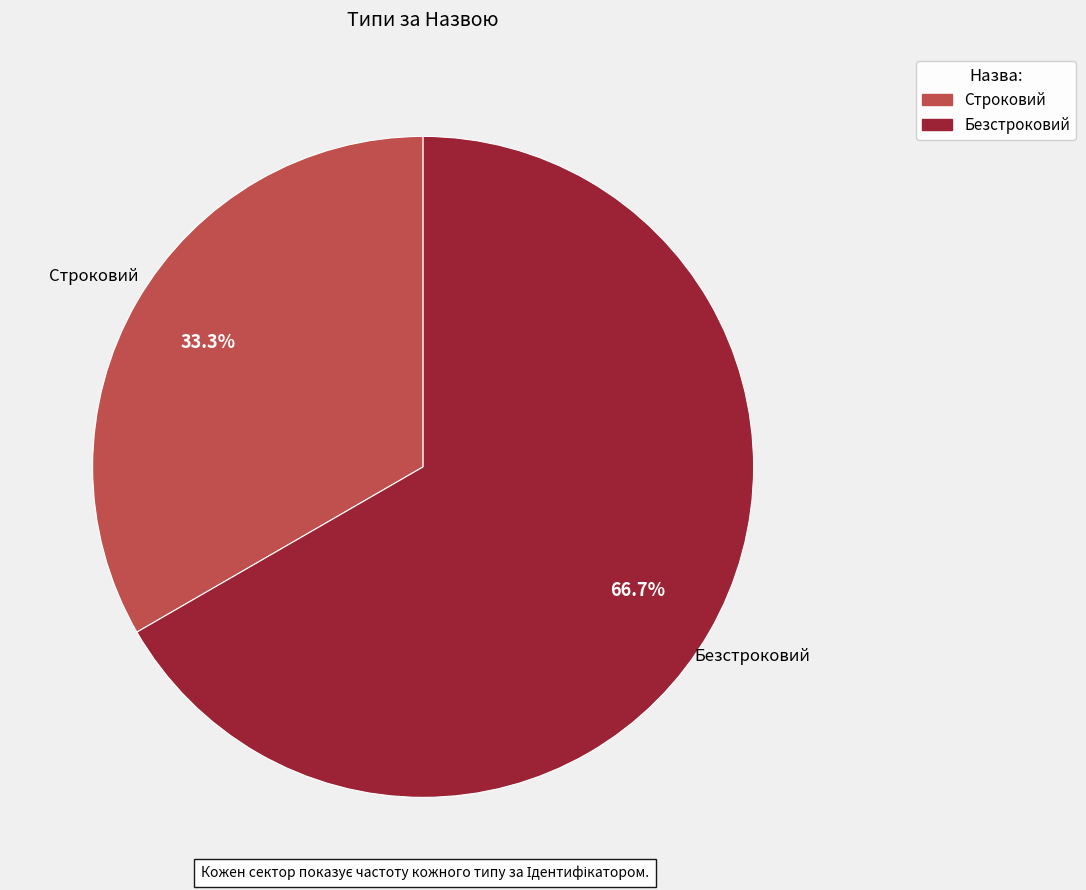

To the nearest percent, what is the difference between the Безстроковий and Строковий slice percentages?

33%